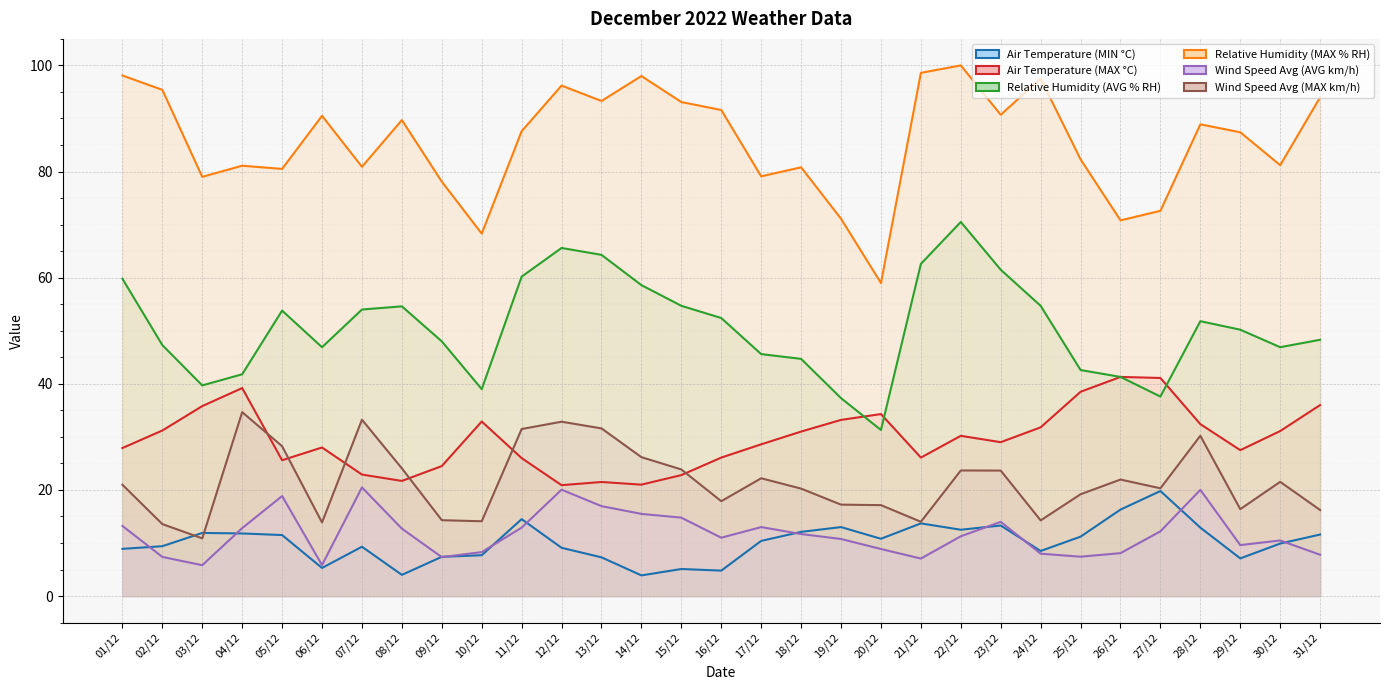

Where does the Relative Humidity (AVG % RH) series first go above 50?

01/12